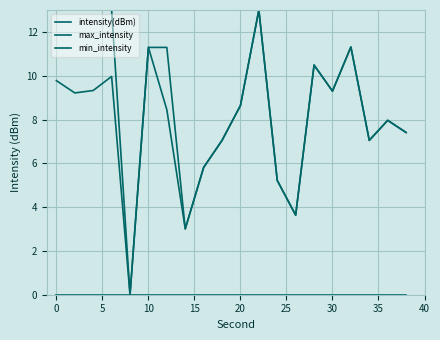

How many lines are shown in the chart?

3